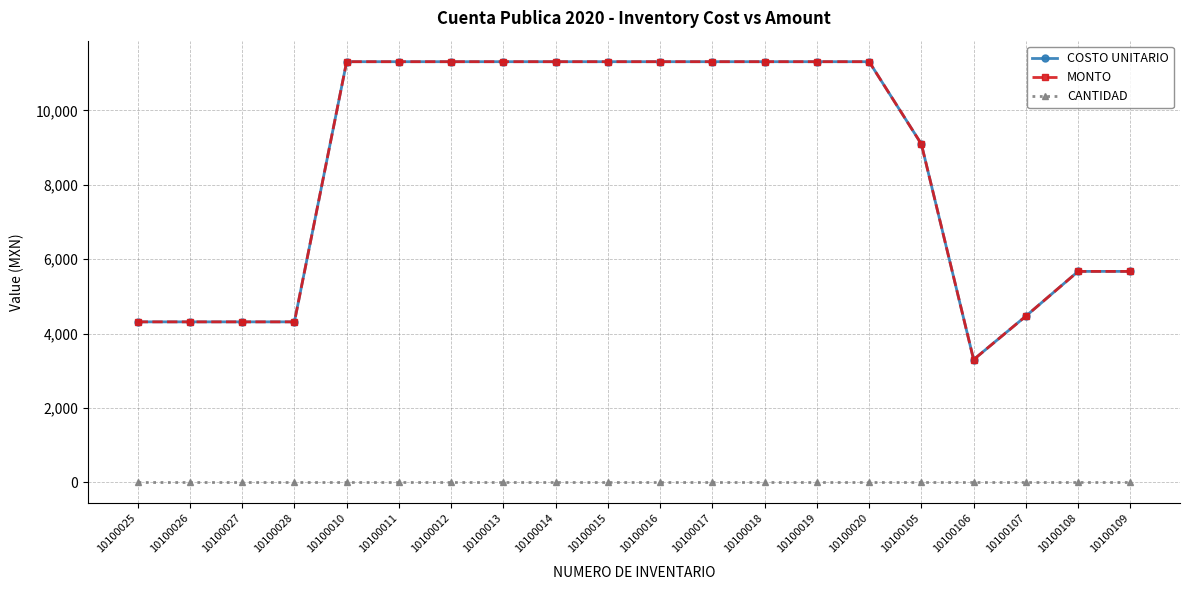

What position from the left is 10100026?

2